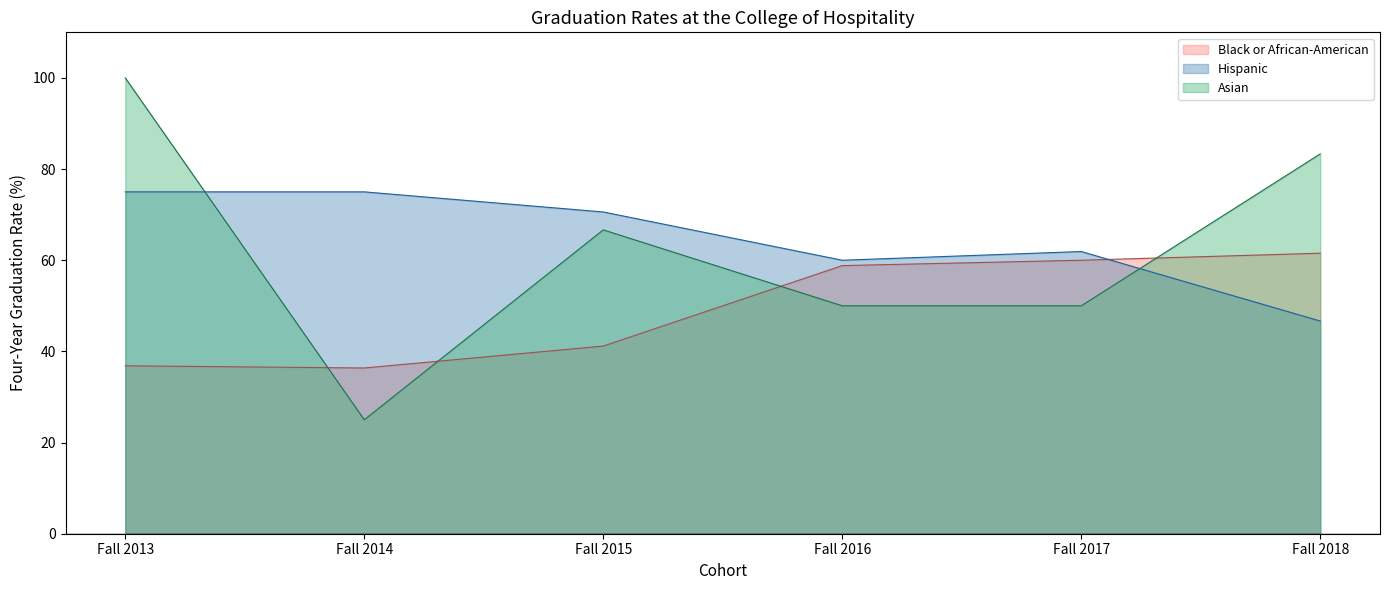

Rank the series at Fall 2014 from lowest to highest value.

Asian, Black or African-American, Hispanic